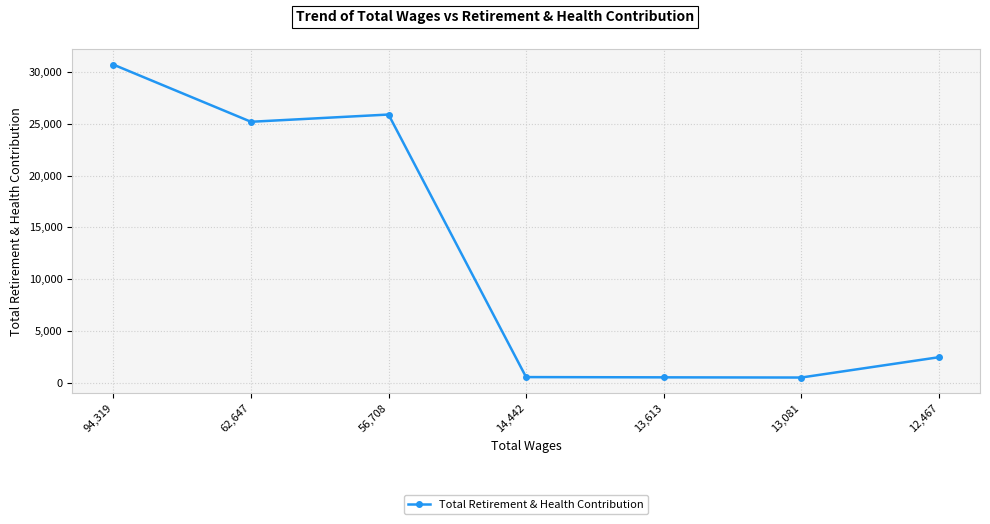

True or false: the data shows 34401 at 56,708.

False